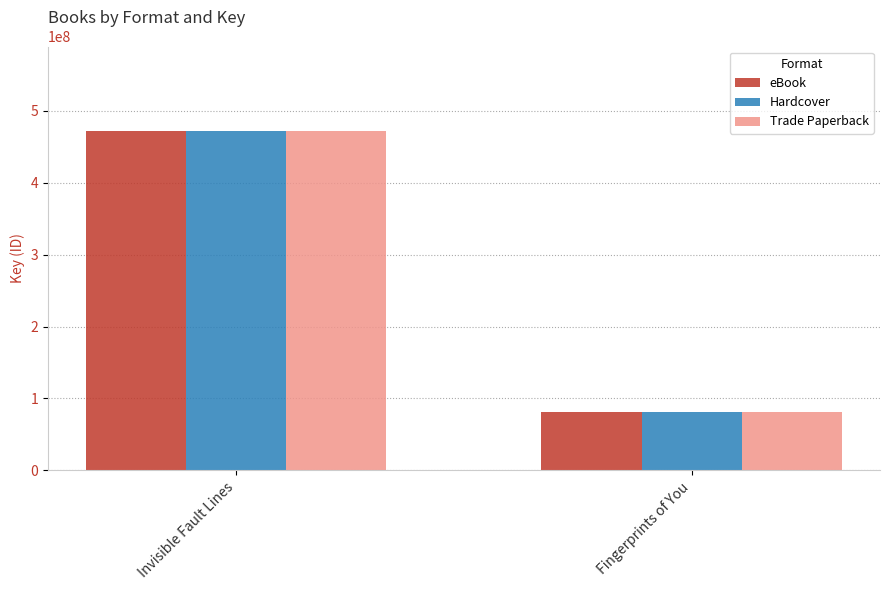

The value of Trade Paperback at Invisible Fault Lines is 471503244. True or false?

True